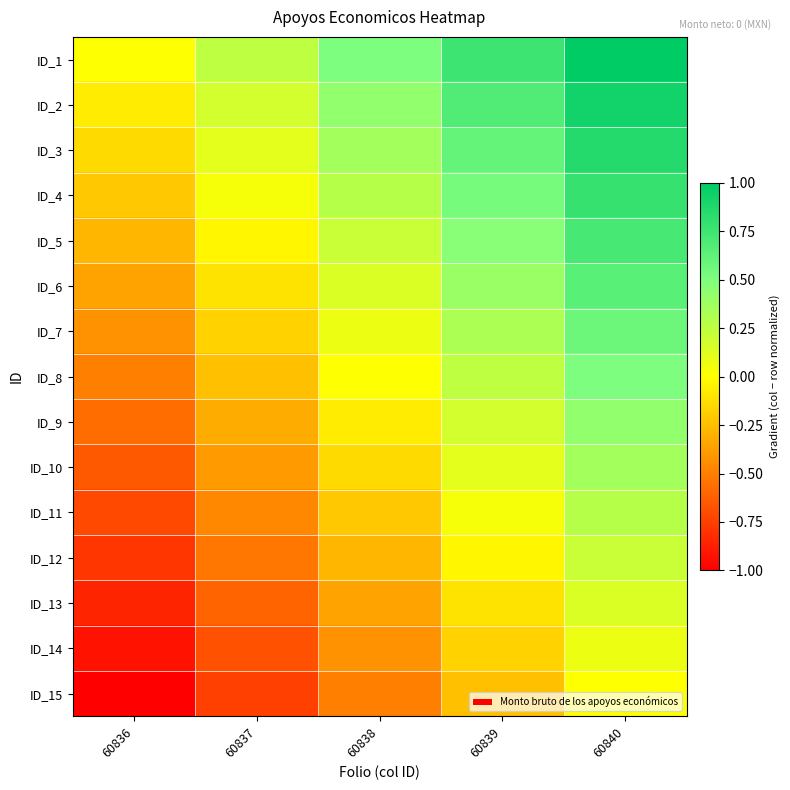

What is the spread (max minus min) of values at 60837?

1.0